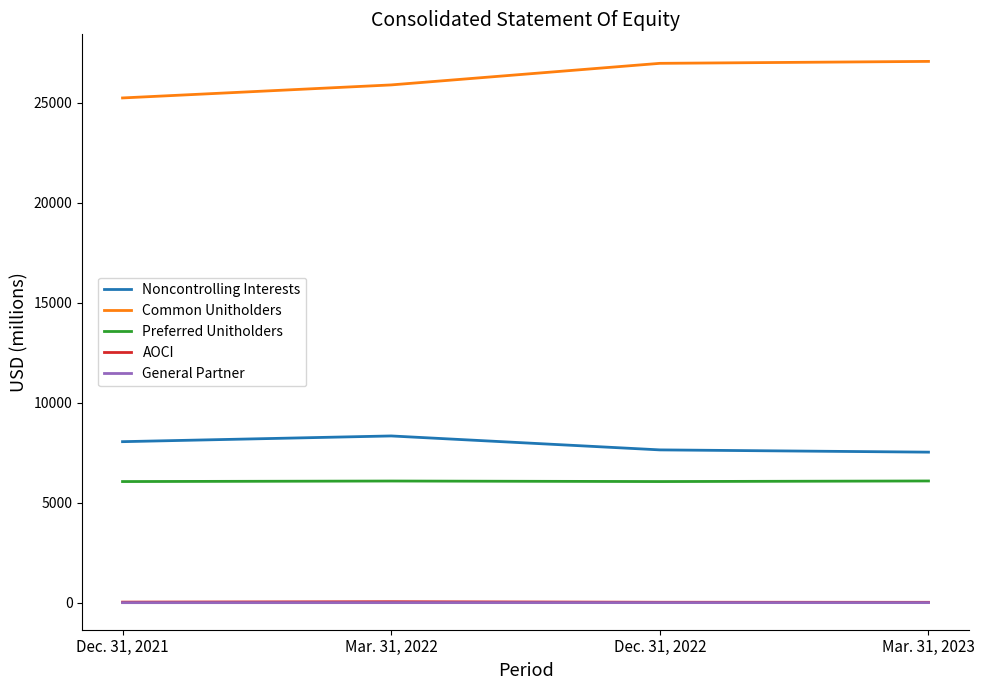

Which series has the largest total across all categories?

Common Unitholders